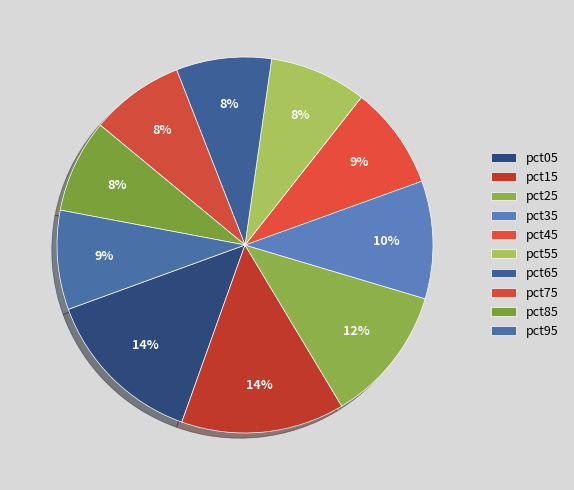

Count the number of slices in the pie.

10